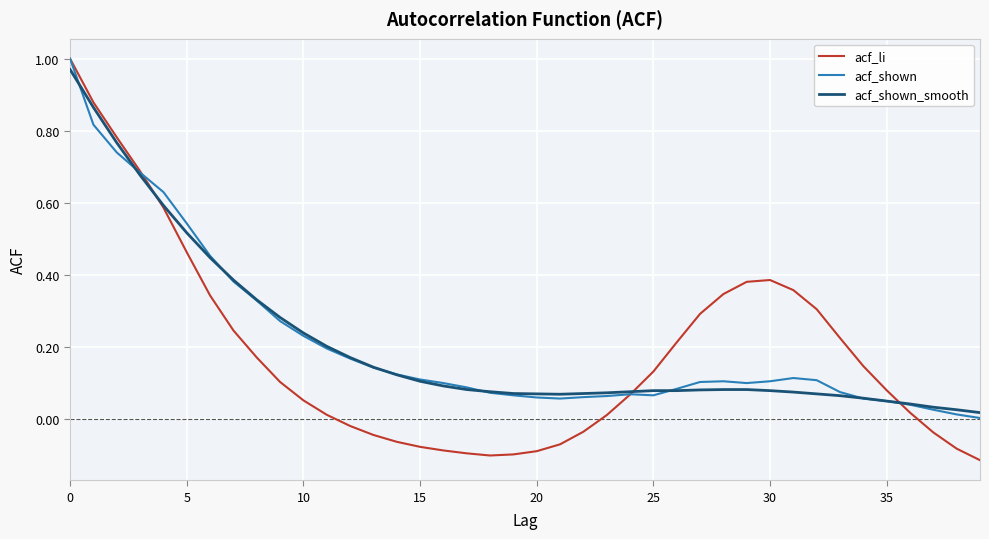

Which series has the largest range (max minus min)?

acf_li